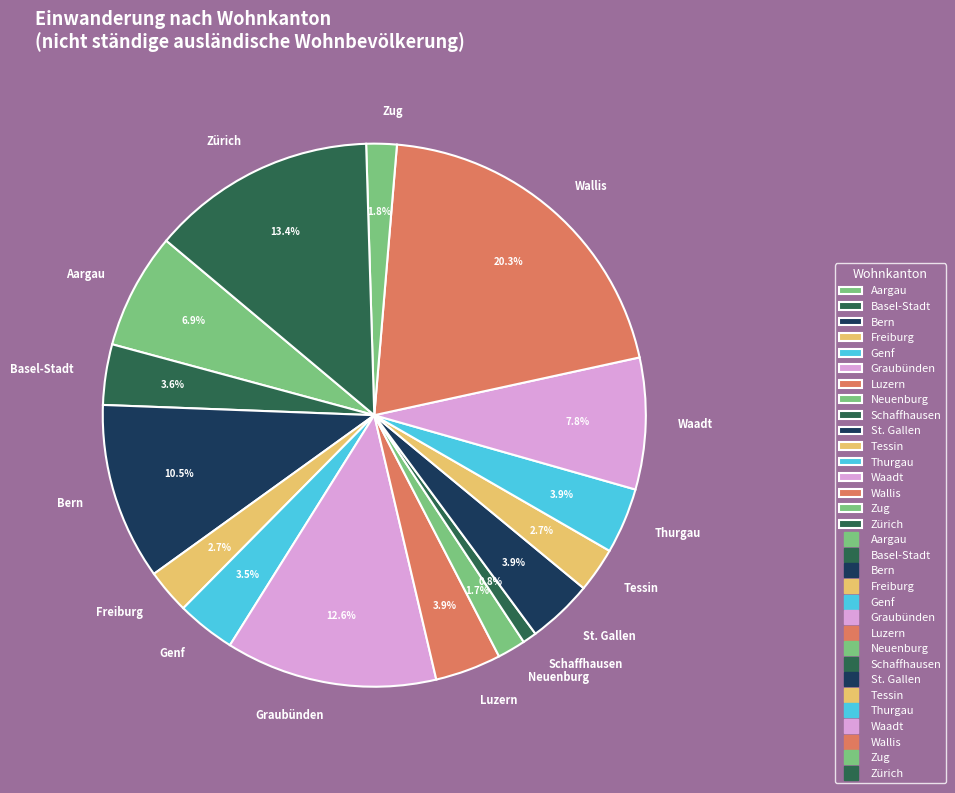

Is it true that Thurgau is 12% of the pie?

False